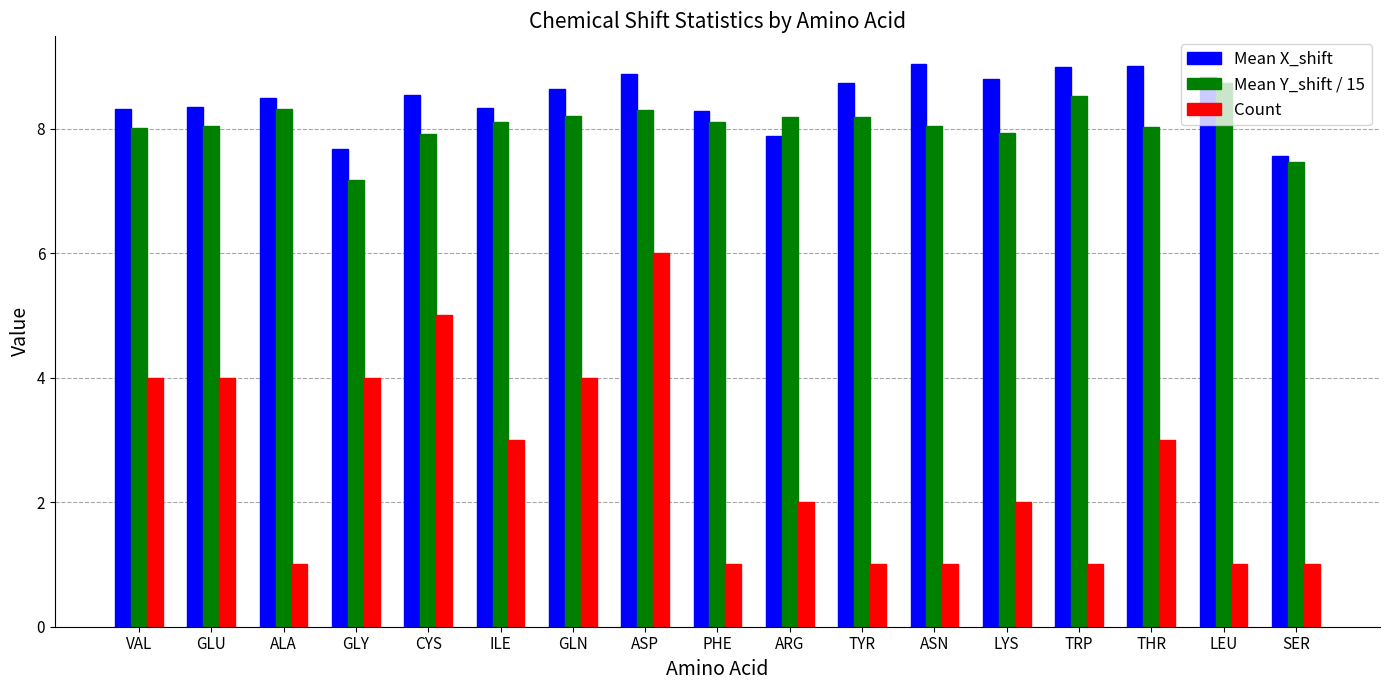

How many data points in Mean X_shift are less than 8?

3